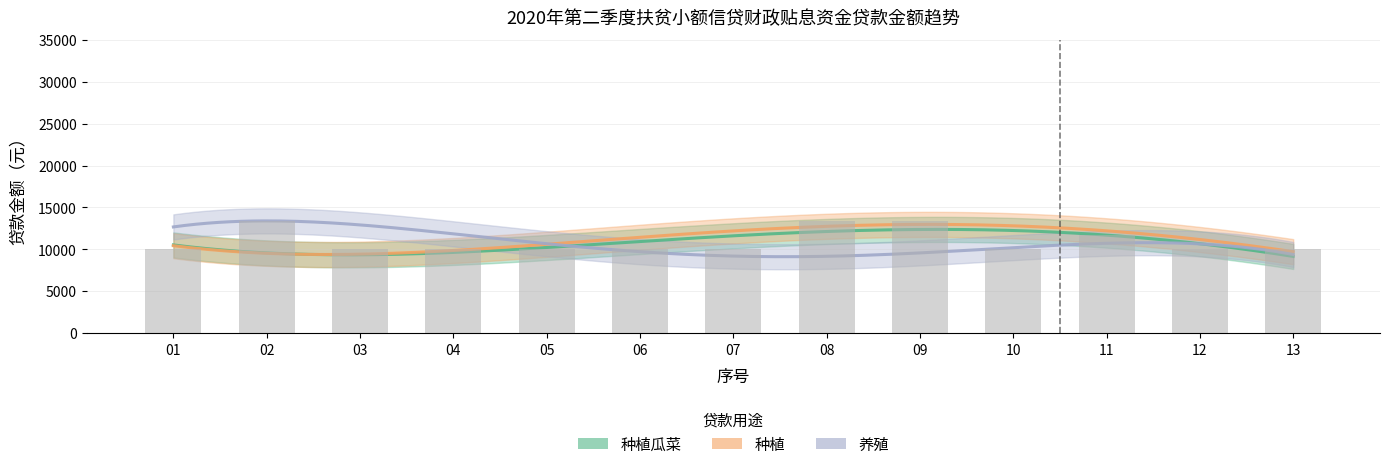

What is the sum of all 种植 values?

145000